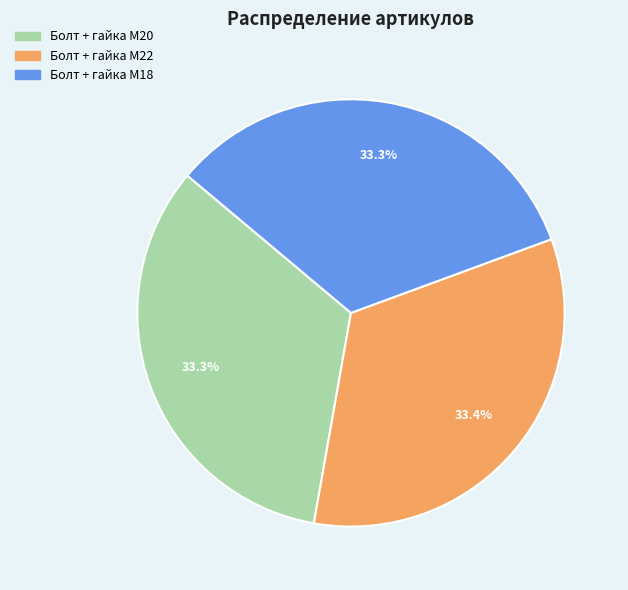

How many segments does this pie chart have?

3